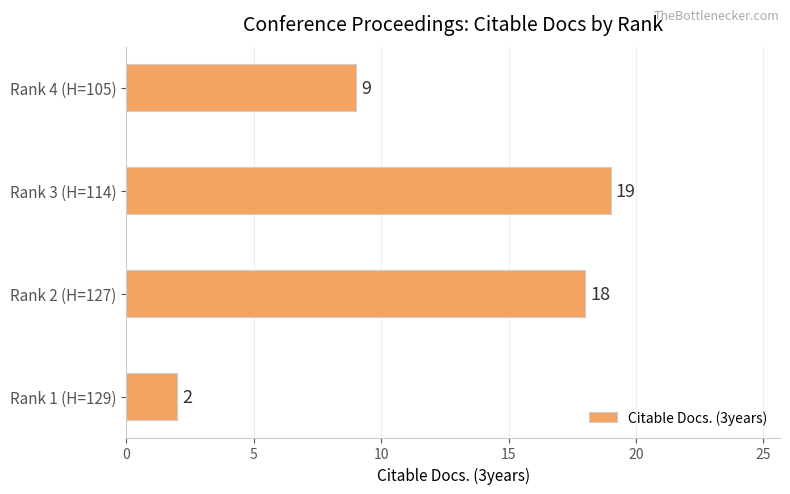

Rank the categories by value from highest to lowest.

Rank 3 (H=114), Rank 2 (H=127), Rank 4 (H=105), Rank 1 (H=129)